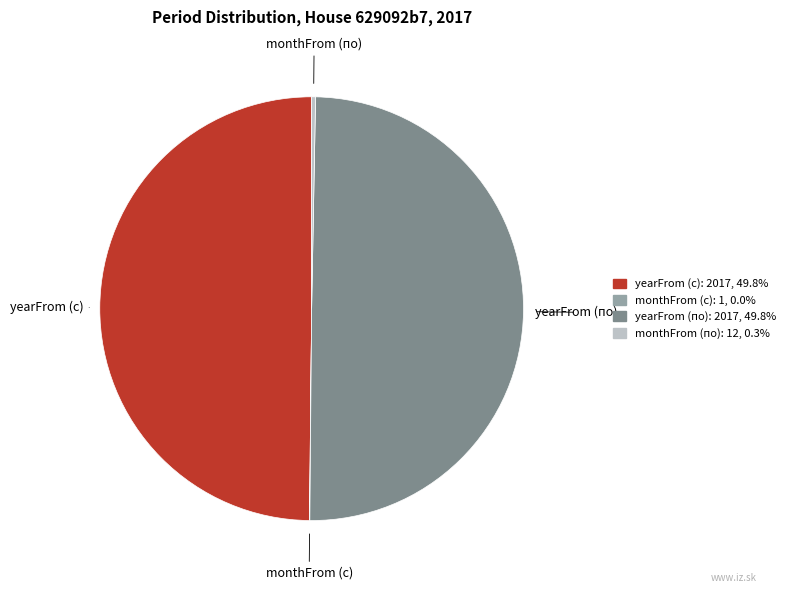

Approximately how many times larger is the value at yearFrom (с) compared to yearFrom (по)?

1.0